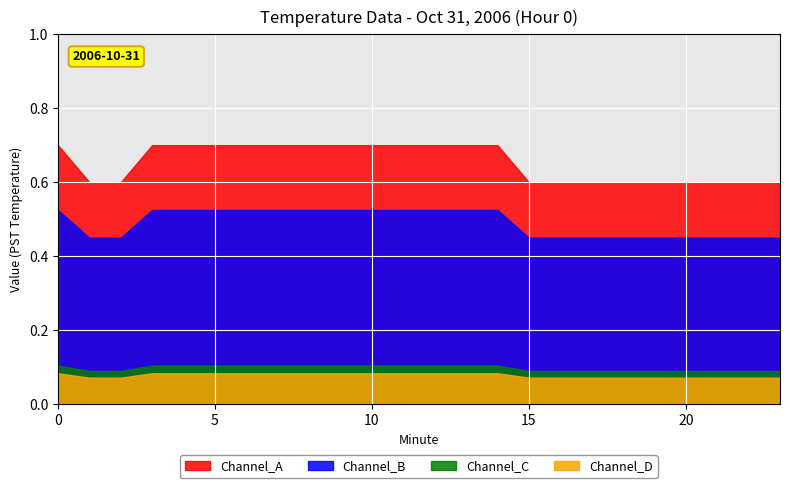

What is the difference between the Minute values at 3 and 6?

3.0